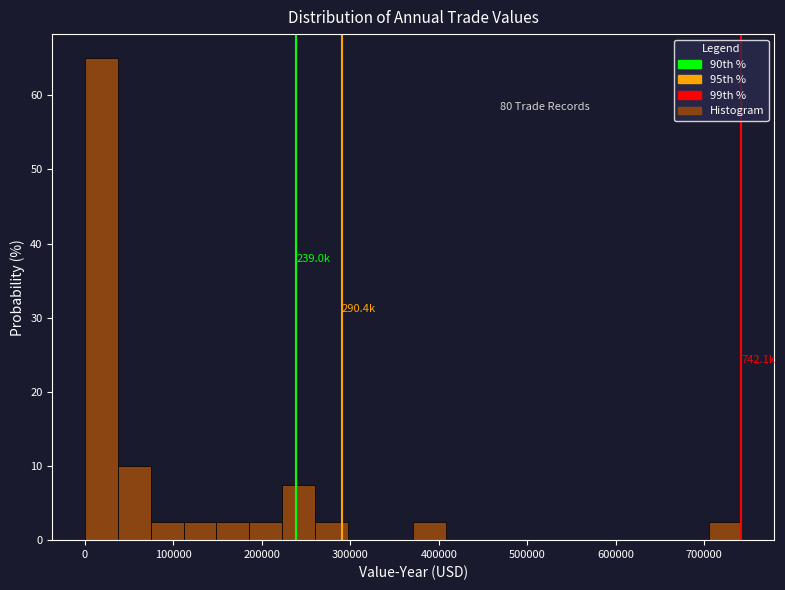

Read against the x-axis, roughly where is the centre of the tallest bar?

20000